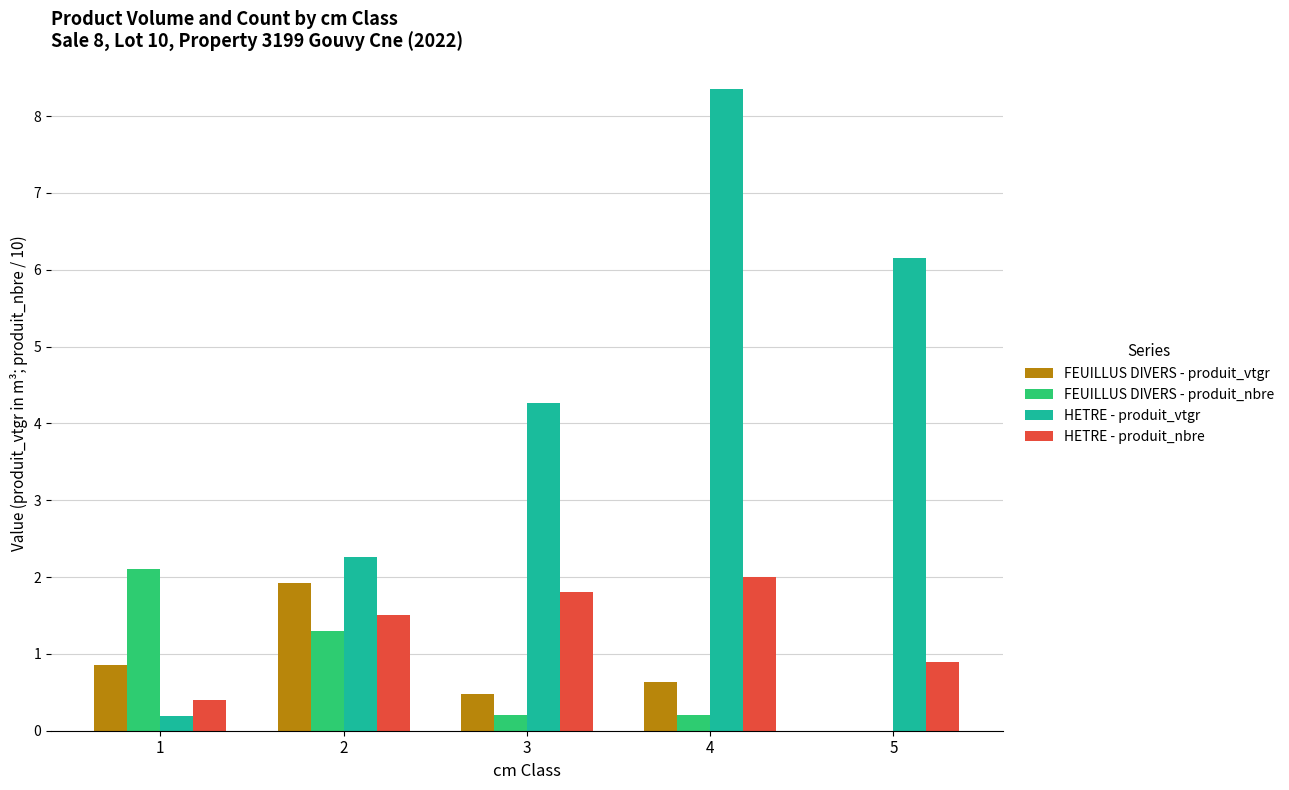

What is the spread (max minus min) of values at 4?

8.2